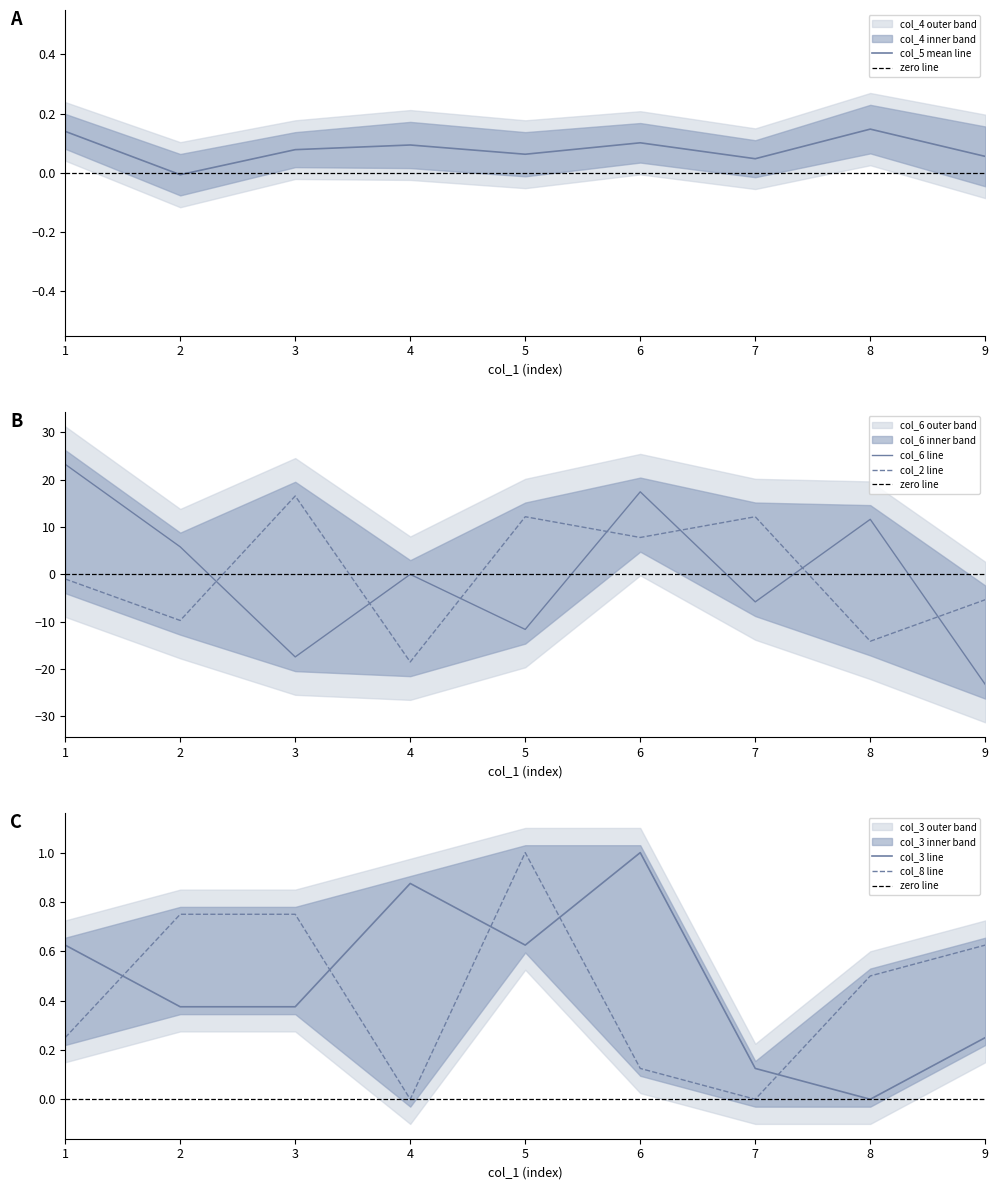

The value of col_6 line at 1 is 35.9. True or false?

False